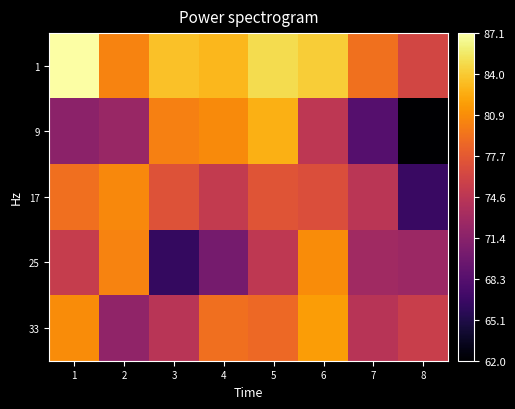

Reading left to right, extract all data points from this chart.

1: 1=87.1	2=80.3	3=83.6	4=83.0	5=84.9	6=84.1	7=79.2	8=76.2
9: 1=71.6	2=72.3	3=80.1	4=80.7	5=82.7	6=74.7	7=68.2	8=62.0
17: 1=79.1	2=80.6	3=77.1	4=75.1	5=77.3	6=76.8	7=74.5	8=66.6
25: 1=75.3	2=80.3	3=66.3	4=70.2	5=74.8	6=80.8	7=72.9	8=72.5
33: 1=80.8	2=71.9	3=74.4	4=79.2	5=78.7	6=81.7	7=74.3	8=75.5